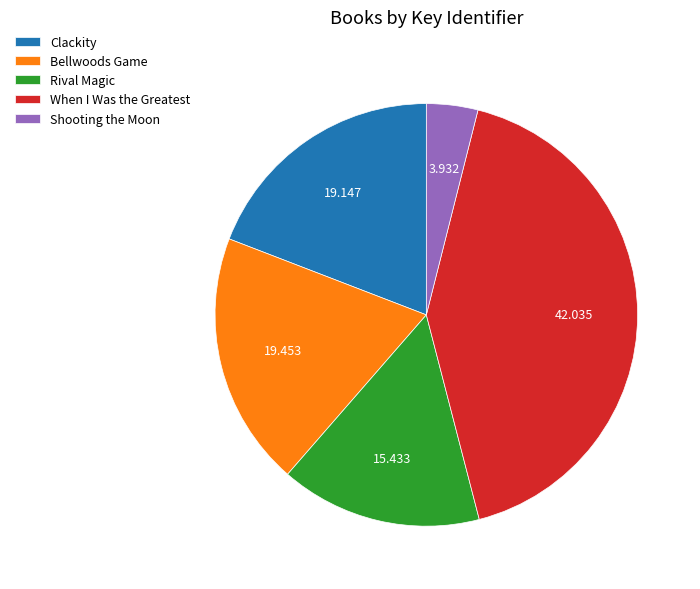

Approximately how many times larger is the value at Bellwoods Game compared to Rival Magic?

1.3